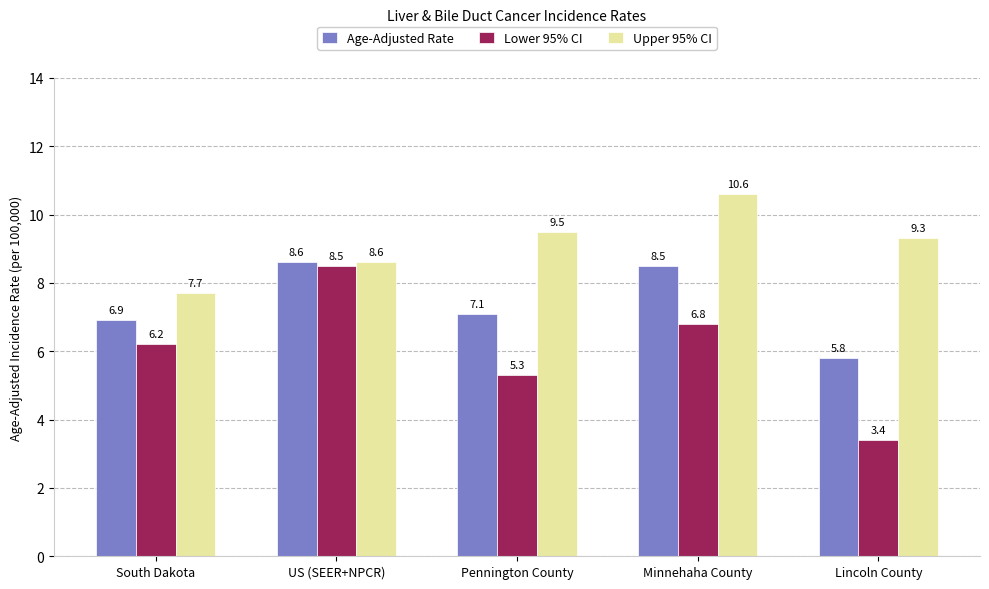

What is the spread (max minus min) of values at US (SEER+NPCR)?

0.1